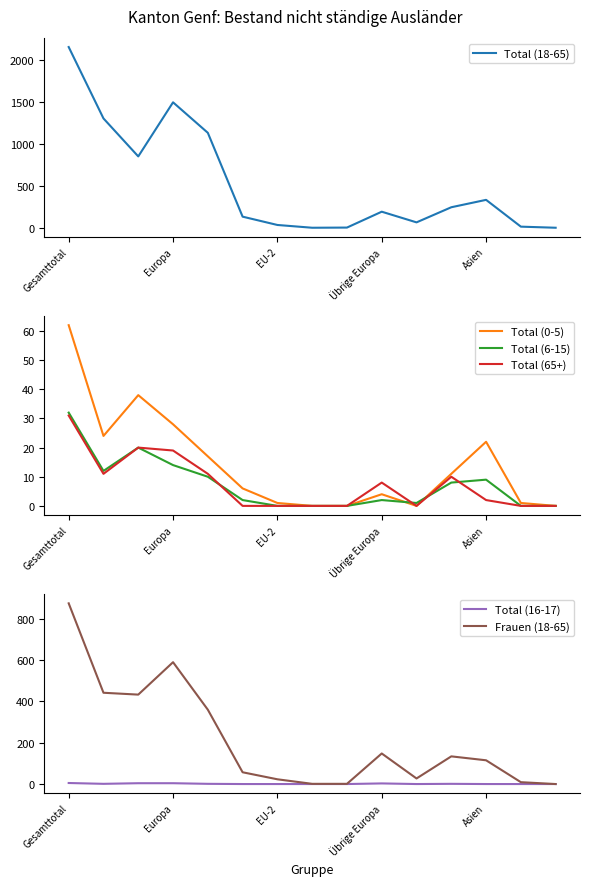

At which label does Total (65+) reach its minimum?

5